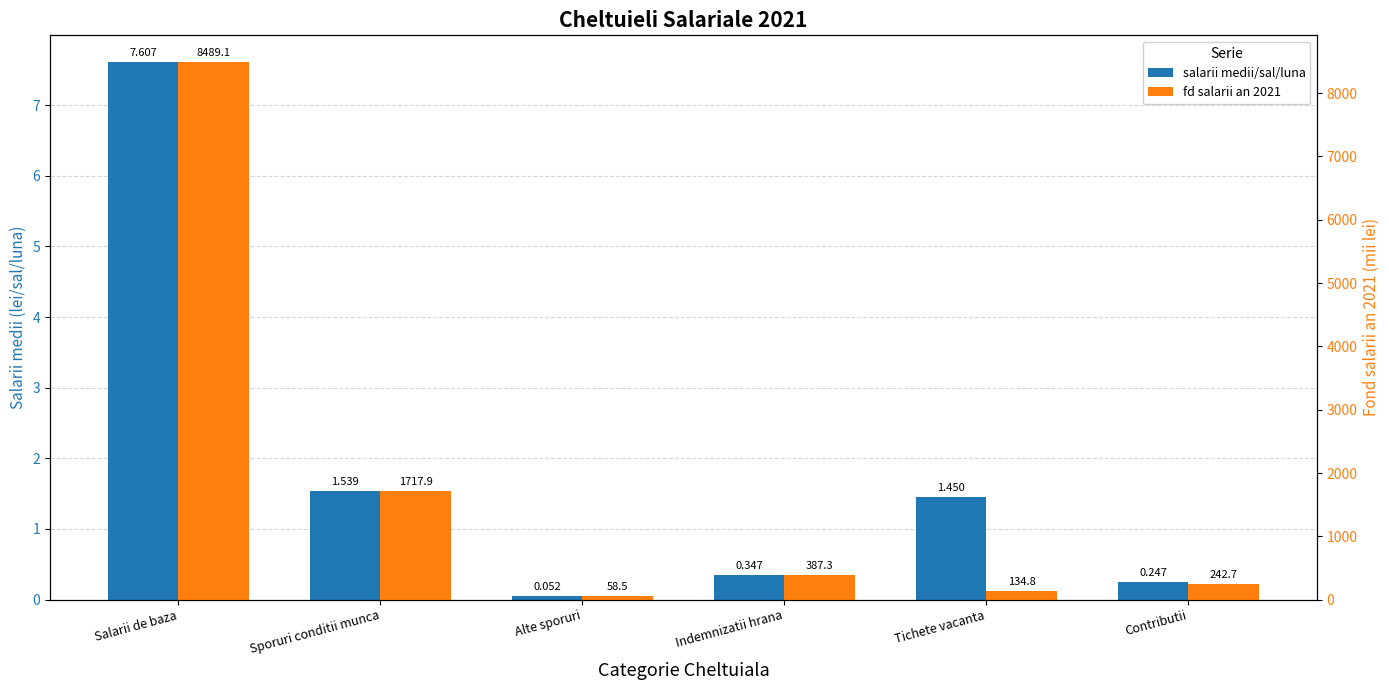

The salarii medii/sal/luna series shows 1.5 at Sporuri conditii munca. True or false?

True